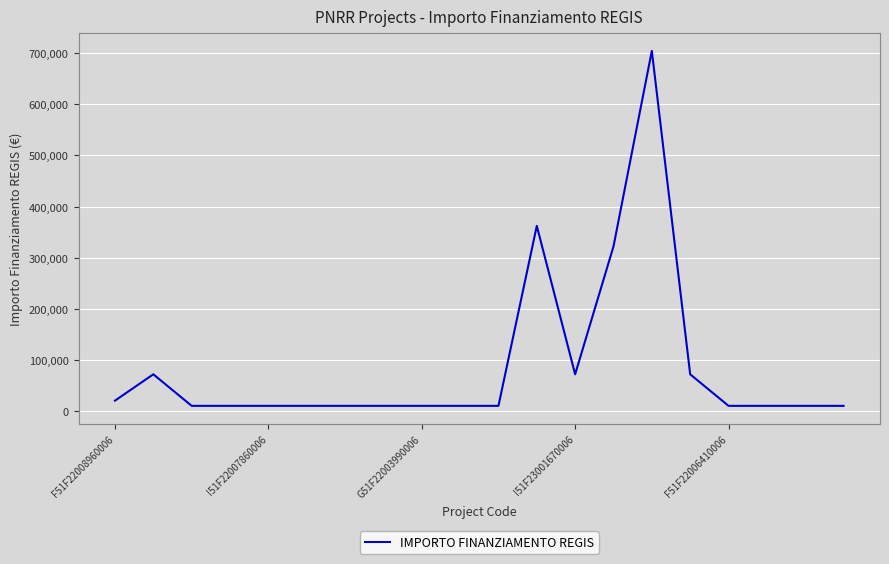

True or false: there are more than 1 points higher than both neighbors.

True